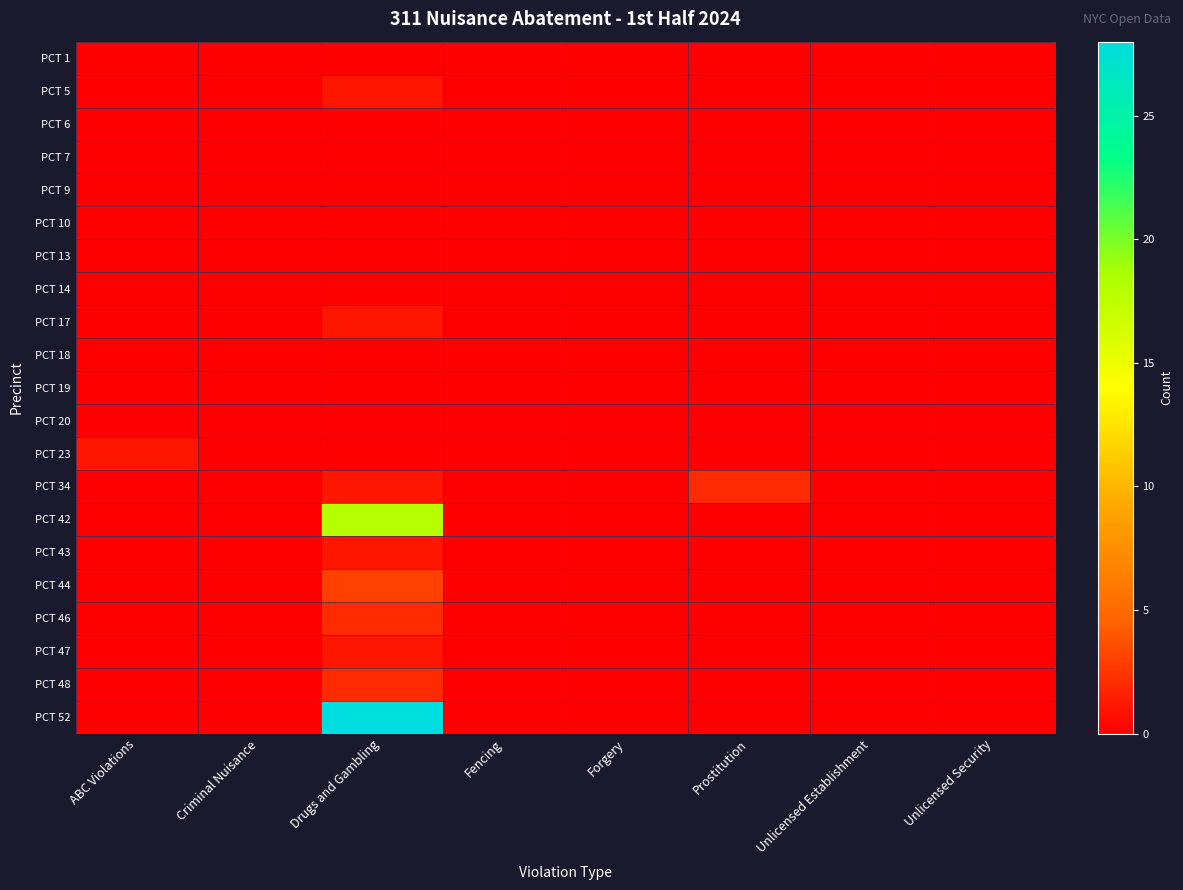

Which label corresponds to the smallest value in the chart?

ABC Violations